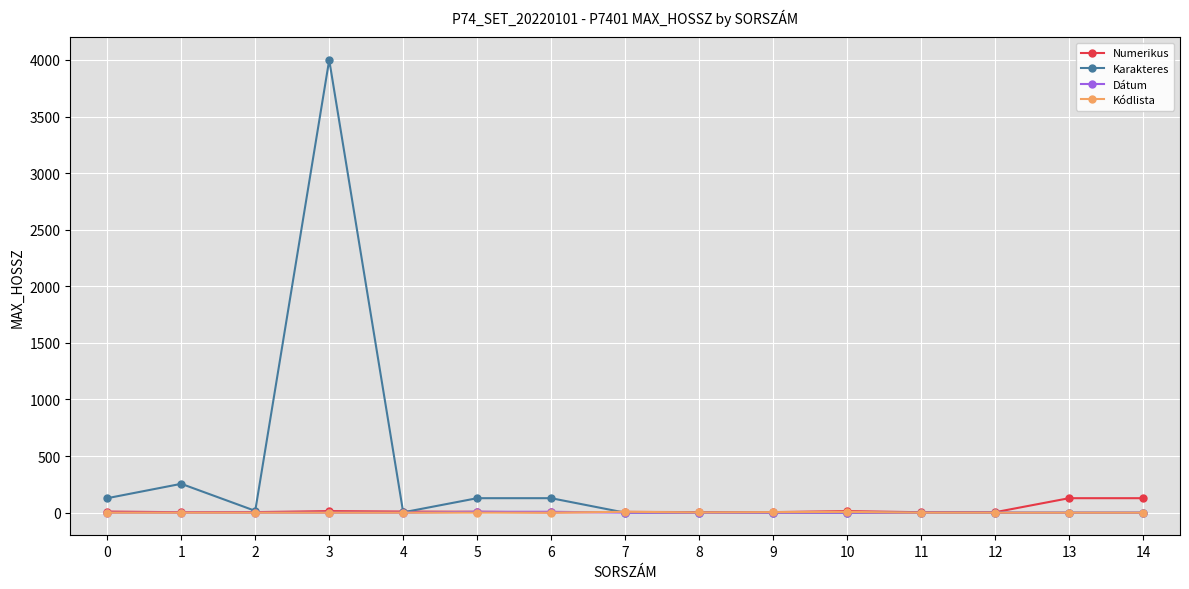

Which series has the largest total across all categories?

Karakteres